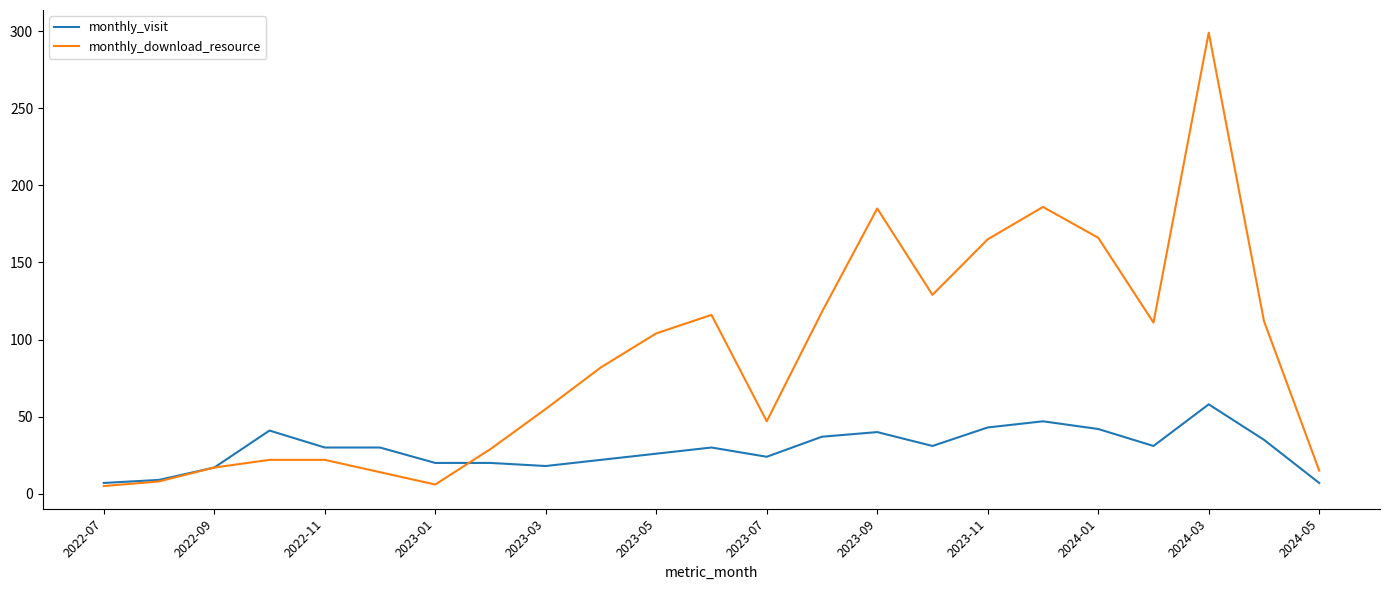

What is the greatest value displayed?

299